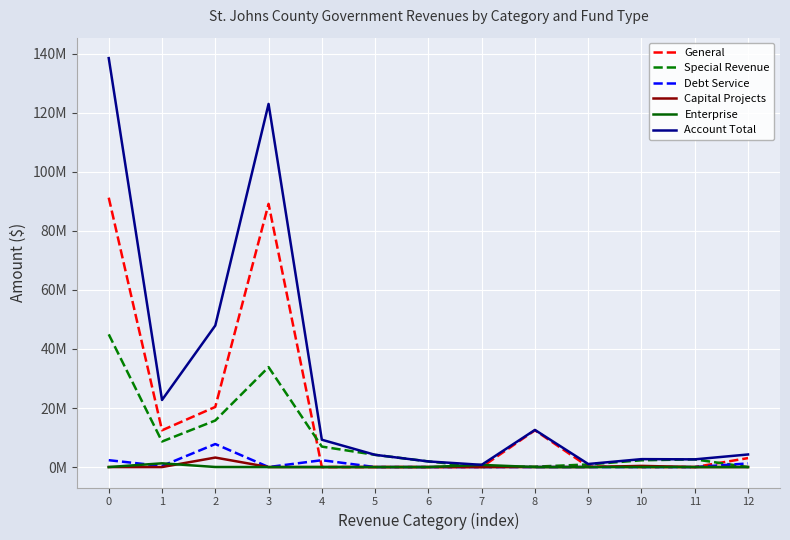

True or false: Account Total and Enterprise cross at least once.

False